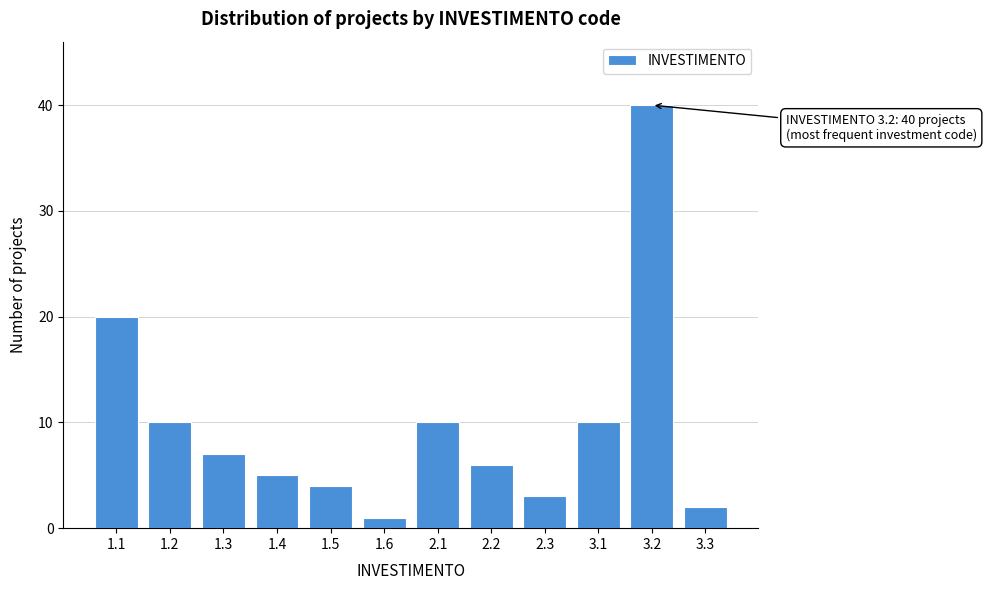

Reading left to right, what are all the values shown in this chart?

20	10	7	5	4	1	10	6	3	10	40	2